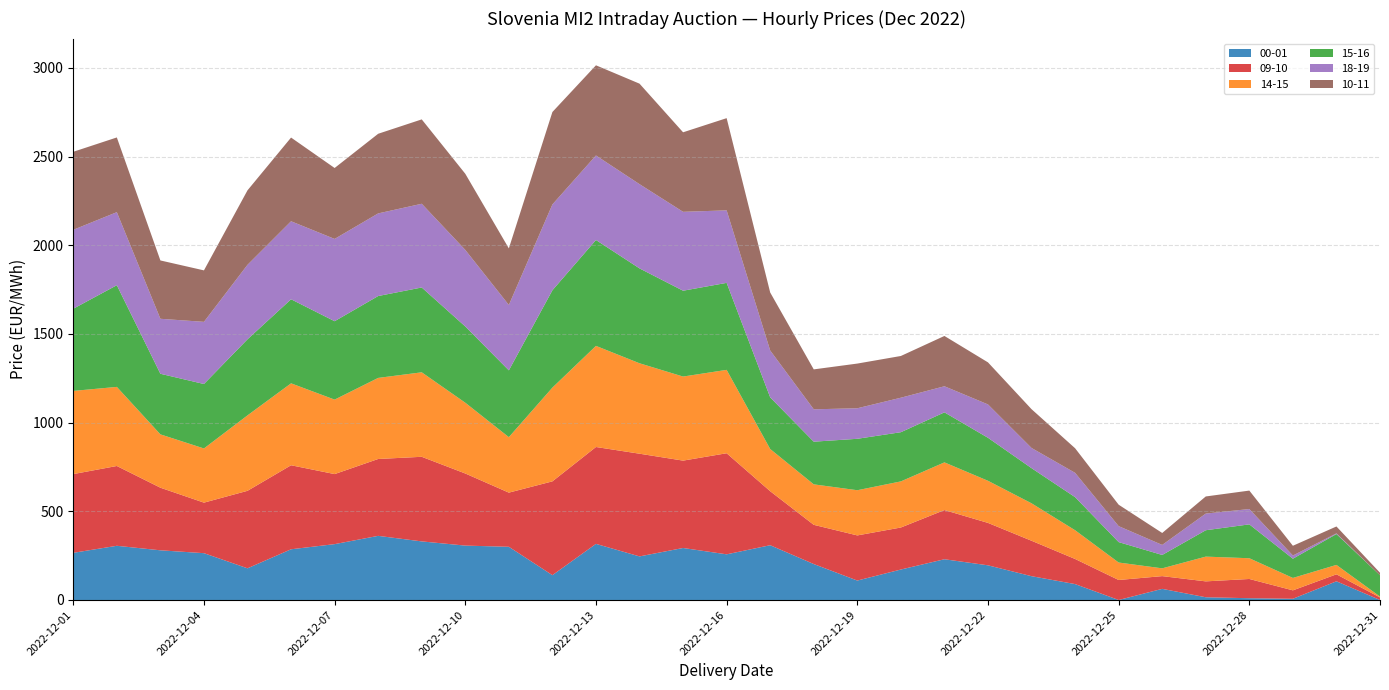

Reading left to right, list all the values displayed in this chart.

00-01: 266.0	305.7	280.2	264.0	178.7	286.0	315.0	361.6	330.4	306.7	300.0	140.0	316.5	245.8	293.2	257.5	308.8	202.7	109.6	171.8	229.8	195.5	134.2	89.7	0.0	62.8	15.4	10.0	6.9	105.4	0.0
09-10: 444.0	450.0	353.0	285.0	437.0	473.8	395.0	433.5	477.1	406.6	305.4	529.0	546.3	579.1	492.7	570.0	304.6	221.1	254.6	236.9	277.4	239.2	199.8	141.6	112.8	71.8	89.6	108.5	47.5	39.3	14.4
14-15: 469.0	446.0	300.8	305.5	425.5	462.0	420.0	457.2	476.4	399.1	312.9	528.7	570.2	510.0	474.1	470.2	238.0	228.3	254.8	260.0	268.9	237.5	211.2	162.1	98.5	43.9	139.6	117.0	70.0	53.1	5.0
15-16: 463.4	573.4	341.7	363.5	429.0	474.0	442.0	461.8	478.3	430.0	376.6	548.9	597.0	535.0	484.0	490.6	291.1	240.6	290.0	277.4	282.0	242.5	198.2	186.5	115.1	75.4	148.8	191.0	108.4	174.0	120.0
18-19: 445.0	411.9	310.0	350.5	420.0	439.9	464.0	465.9	472.1	431.7	368.7	484.0	476.6	475.0	444.9	408.9	264.3	182.6	172.1	194.5	147.1	188.1	113.8	137.1	90.0	56.6	93.8	86.5	18.0	3.8	-2.5
10-11: 440.0	421.3	329.0	290.2	420.0	472.0	400.0	449.1	475.8	429.3	319.1	521.2	508.4	566.7	448.5	520.0	327.1	225.2	252.1	235.3	283.7	237.1	218.7	138.7	120.9	67.4	96.6	104.0	55.0	38.9	14.4